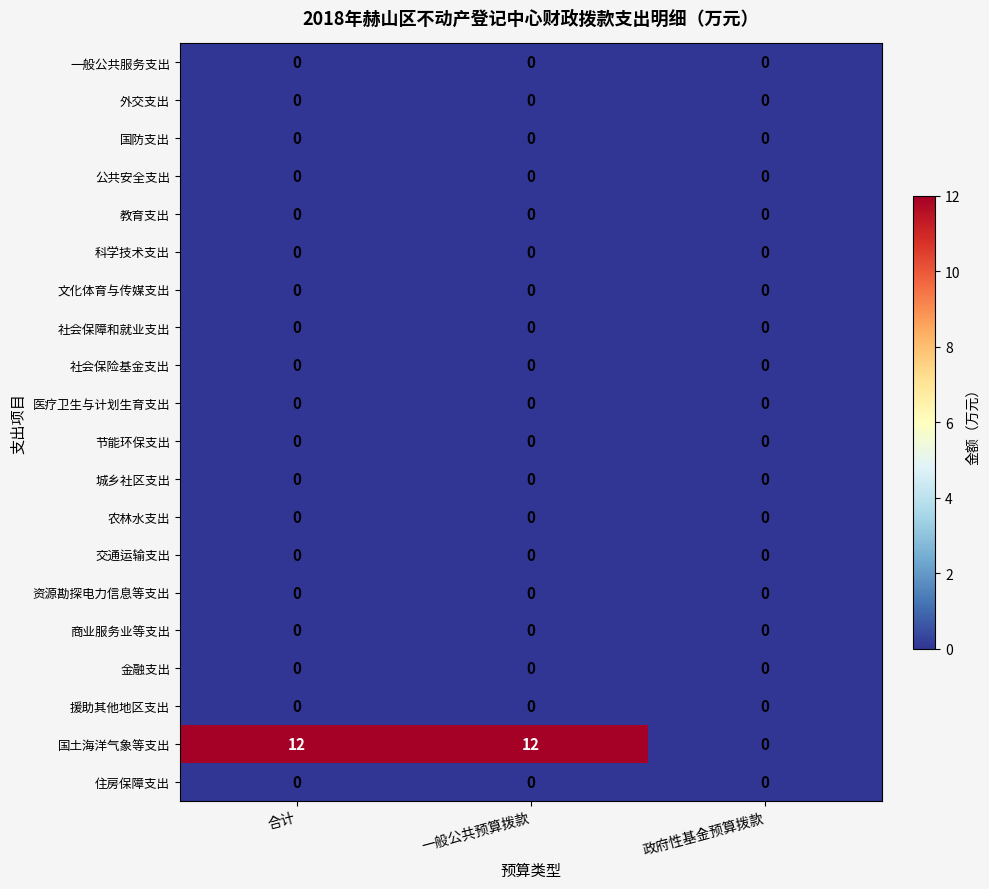

Which series changed the most between 一般公共预算拨款 and 政府性基金预算拨款?

国土海洋气象等支出